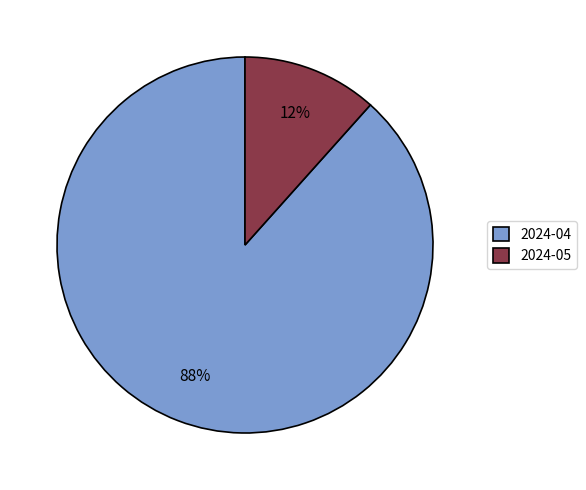

Count the number of slices in the pie.

2